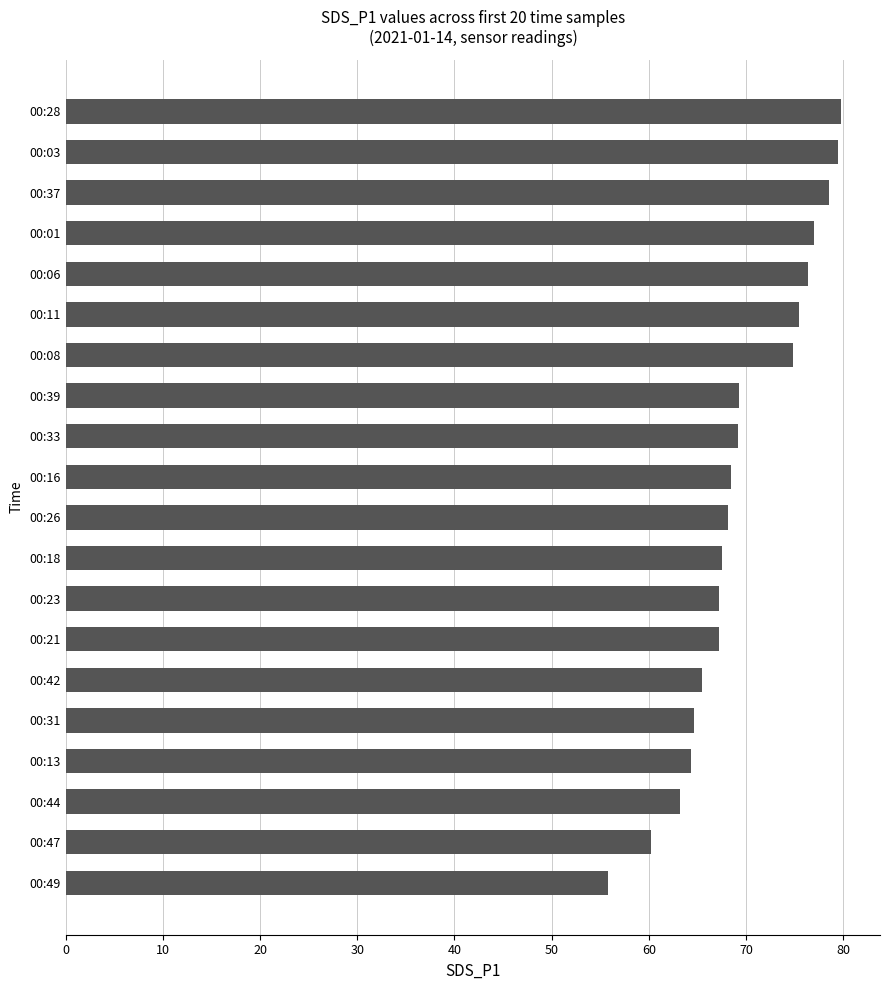

What is the greatest value displayed?

79.8